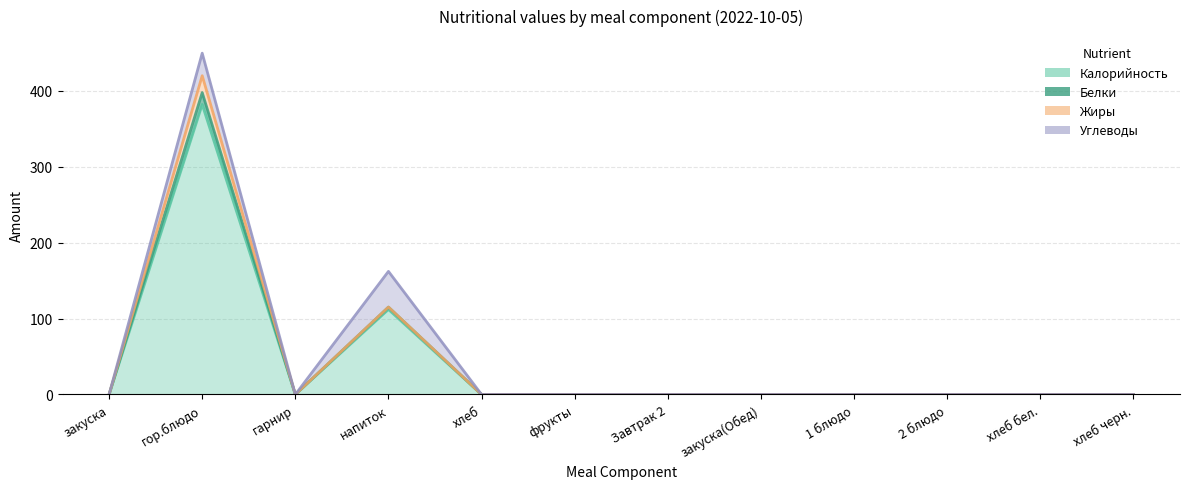

The value of Белки at закуска is 0.0. True or false?

True